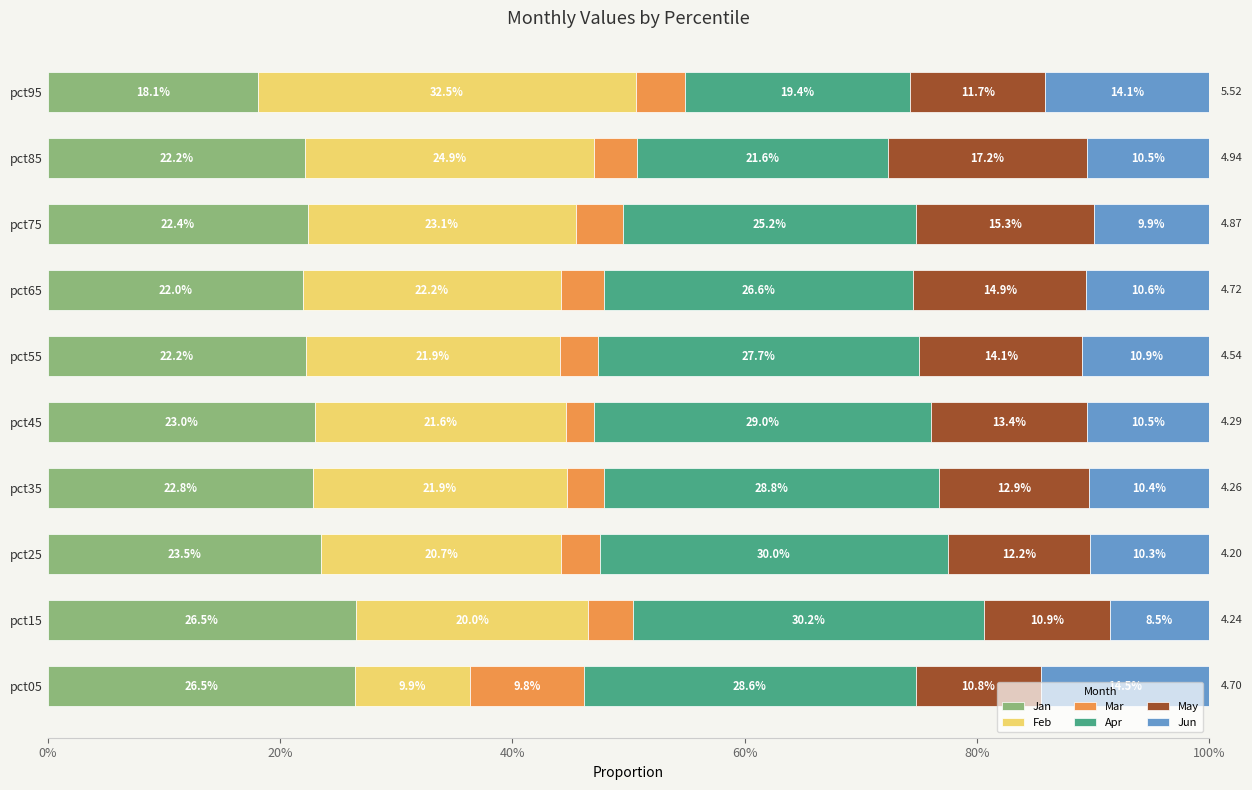

What are all the series names shown in the legend?

Jan, Feb, Mar, Apr, May, Jun